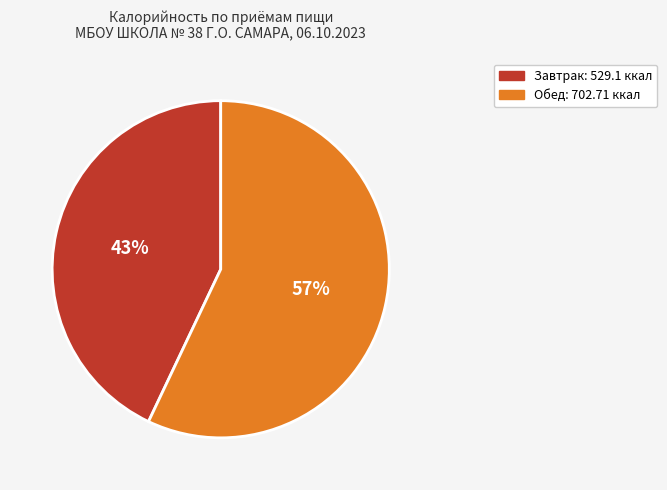

To the nearest percent, what is the average slice percentage?

50%